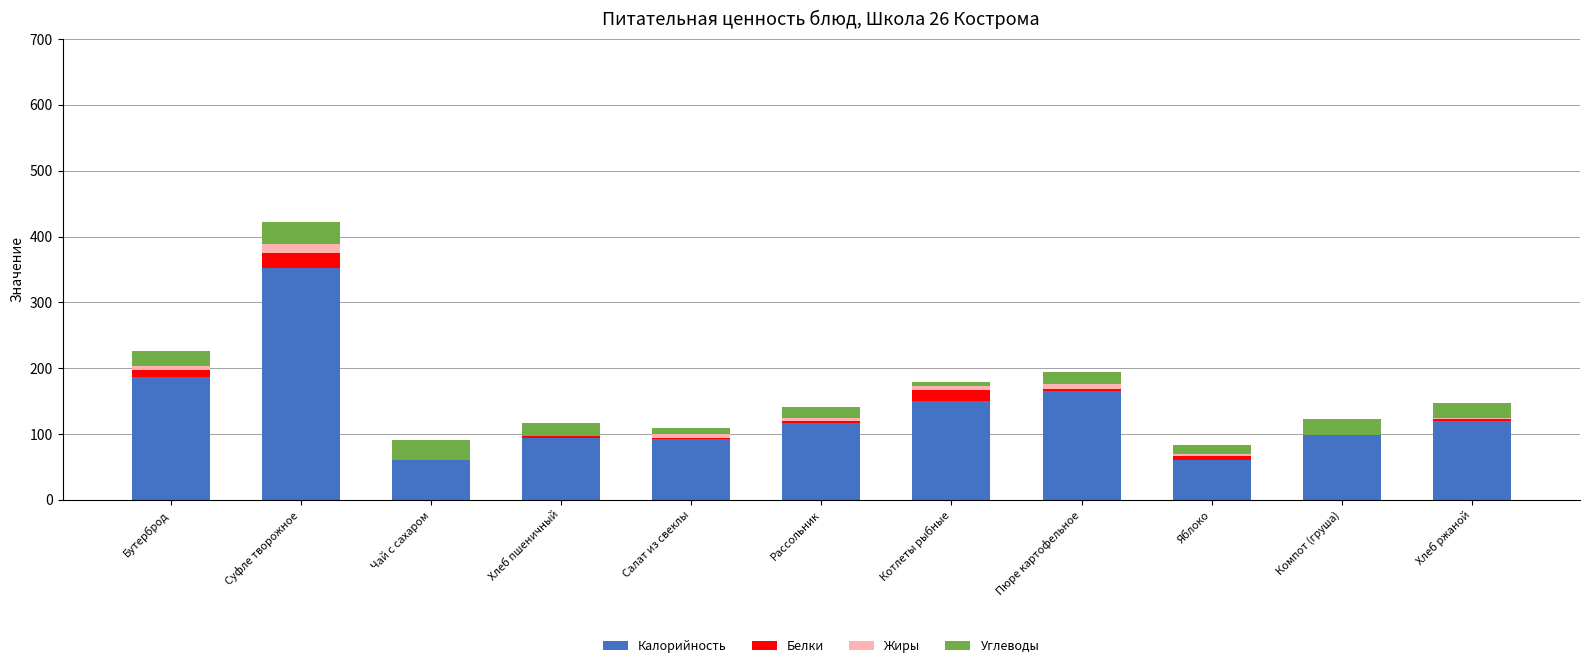

At which label is Калорийность closest to 206?

Бутерброд